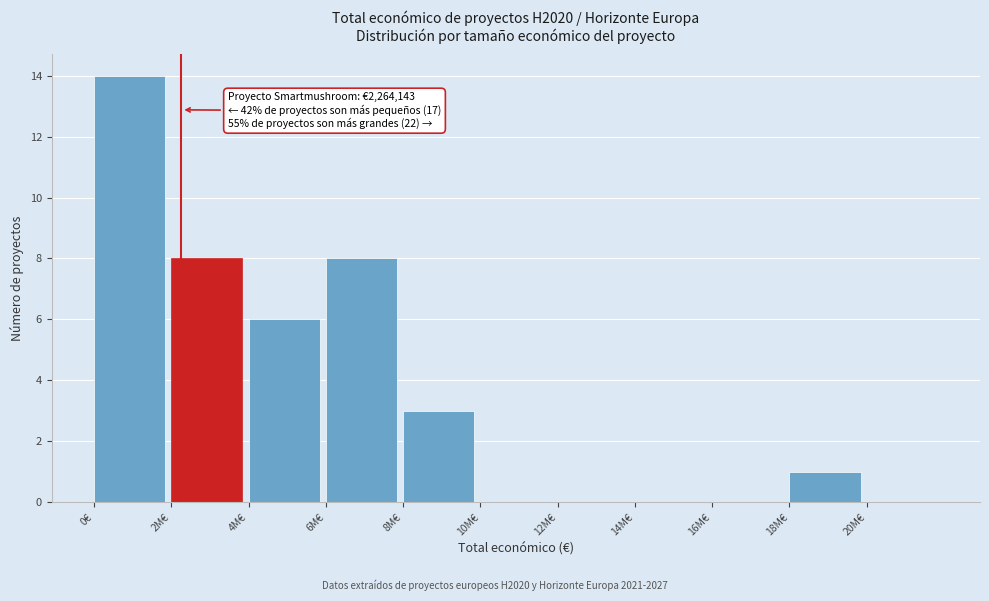

Reading right to left, transcribe all the data shown in this chart.

20M€=0	18M€=1	16M€=0	14M€=0	12M€=0	10M€=0	8M€=3	6M€=8	4M€=6	2M€=8	0€=14